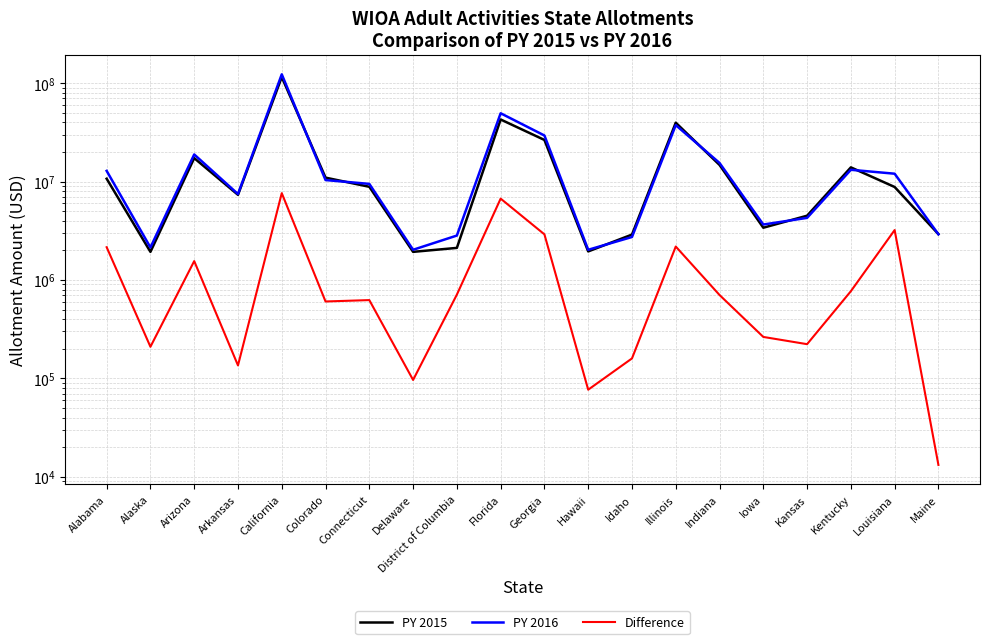

At which category does the chart reach its peak across all series?

California